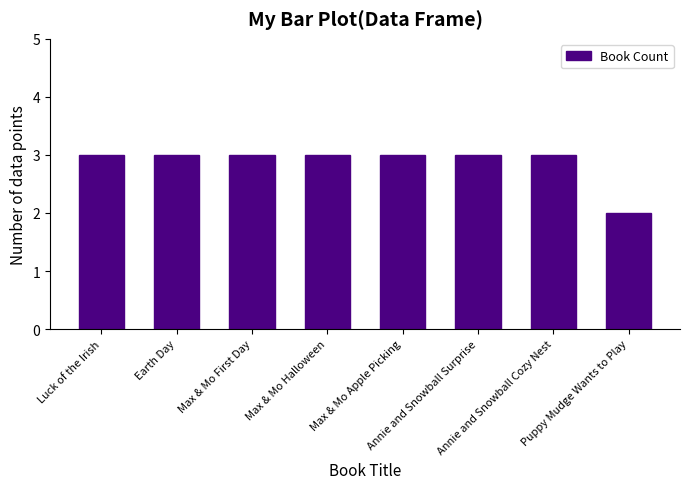

Are the bars grouped side by side (vs. stacked)?

No